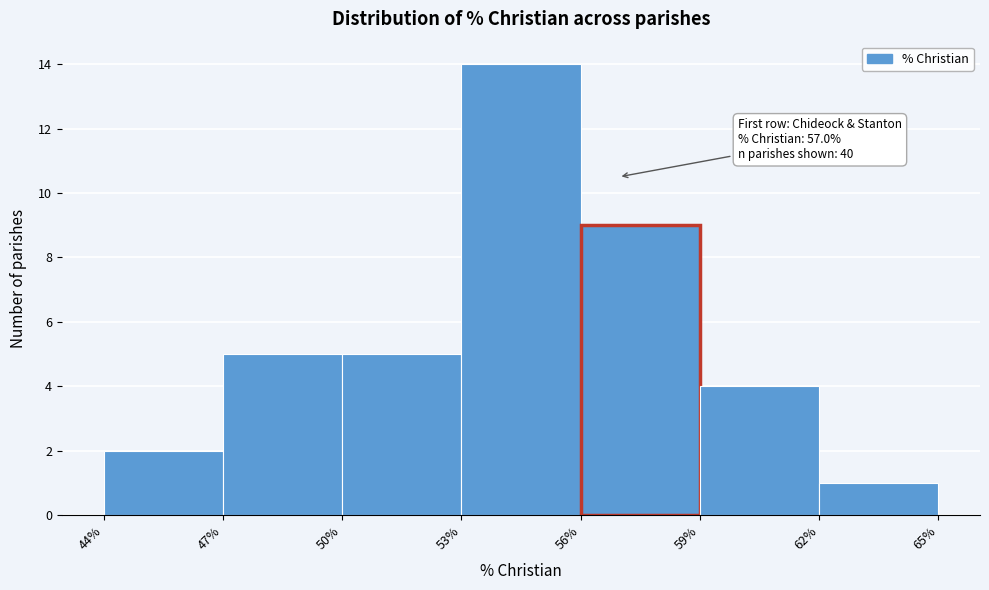

Over which range of the x-axis is the bar tallest?

53% to 56%